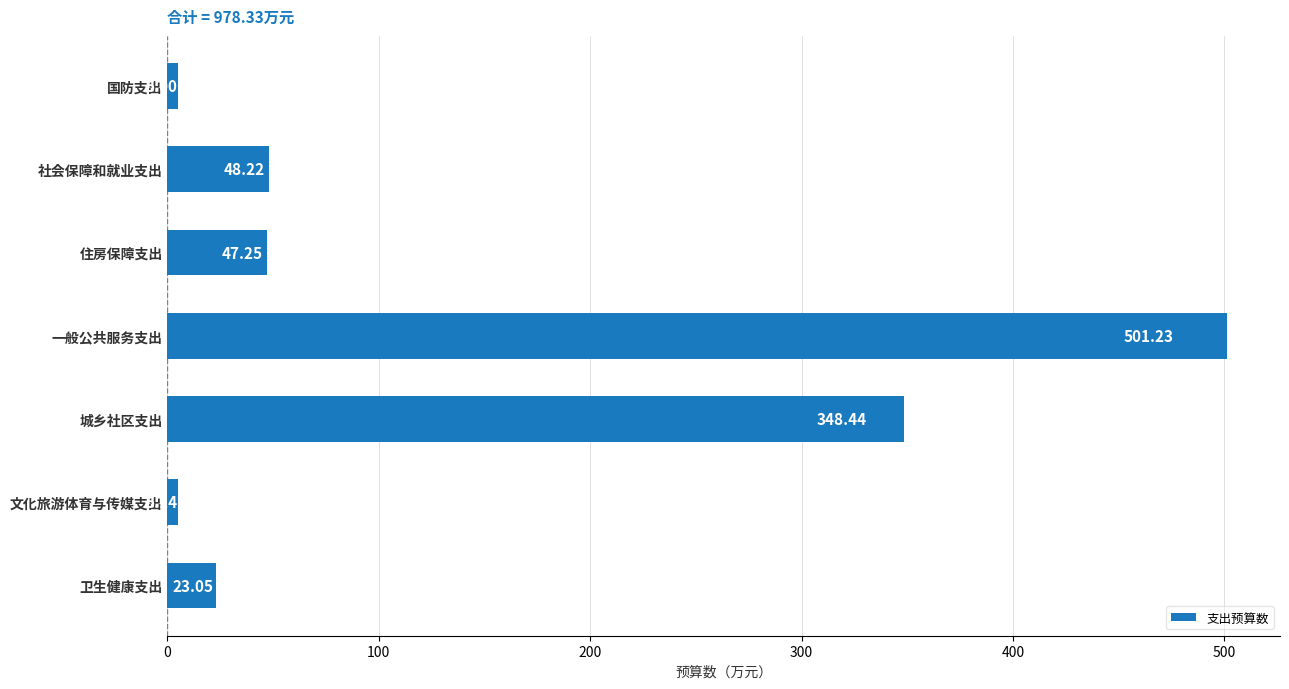

How many bars are there in total?

7